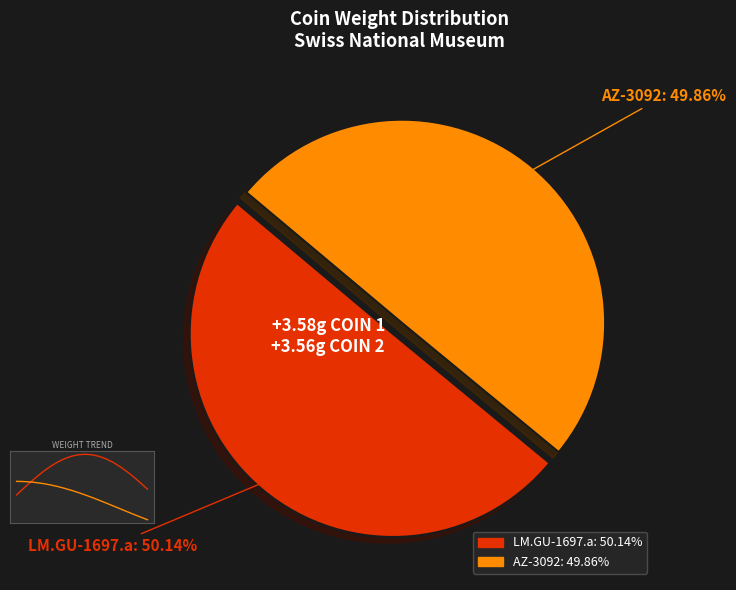

How many slices are in this pie chart?

2